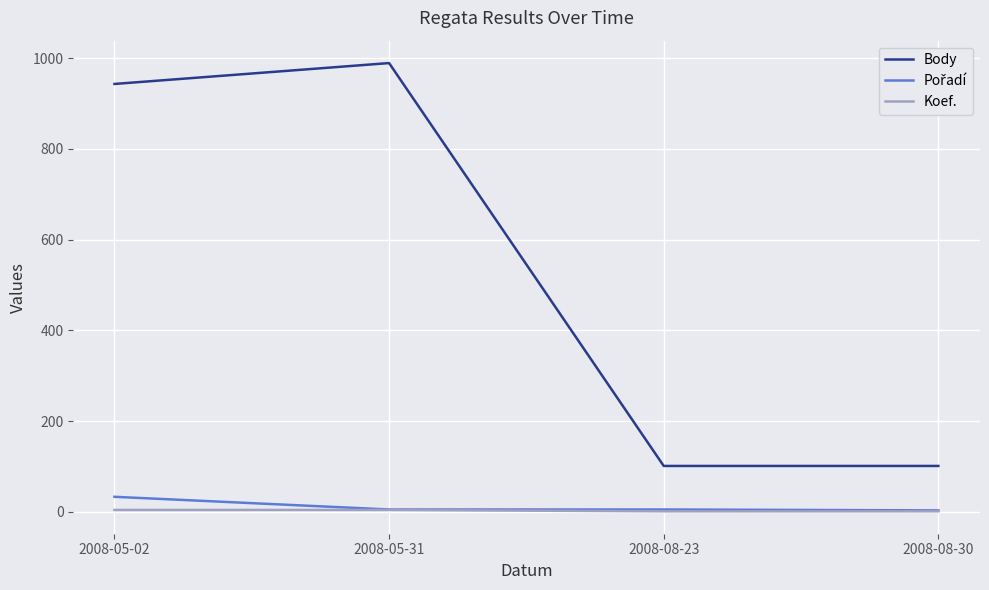

True or false: Koef. and Body cross at least once.

False